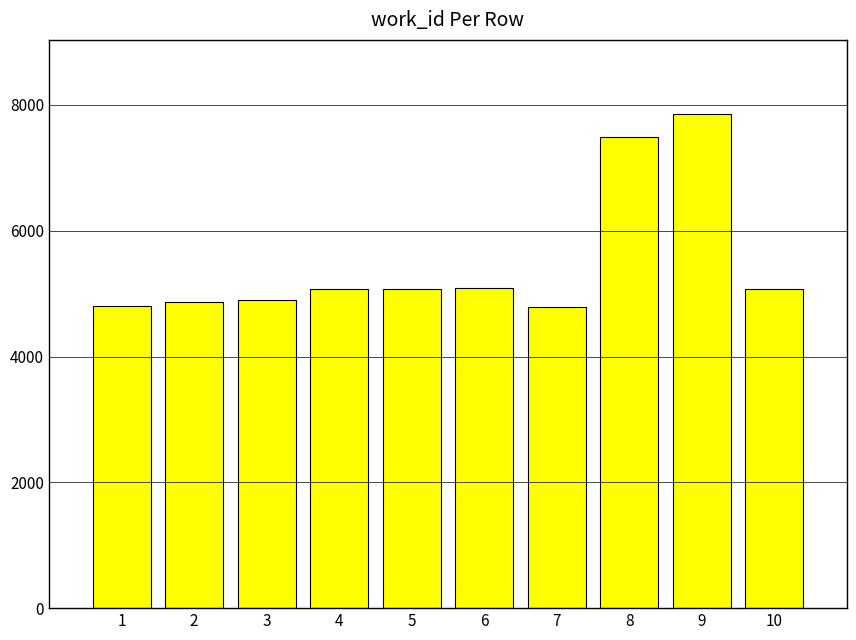

What is the minimum value shown in the chart?

4785